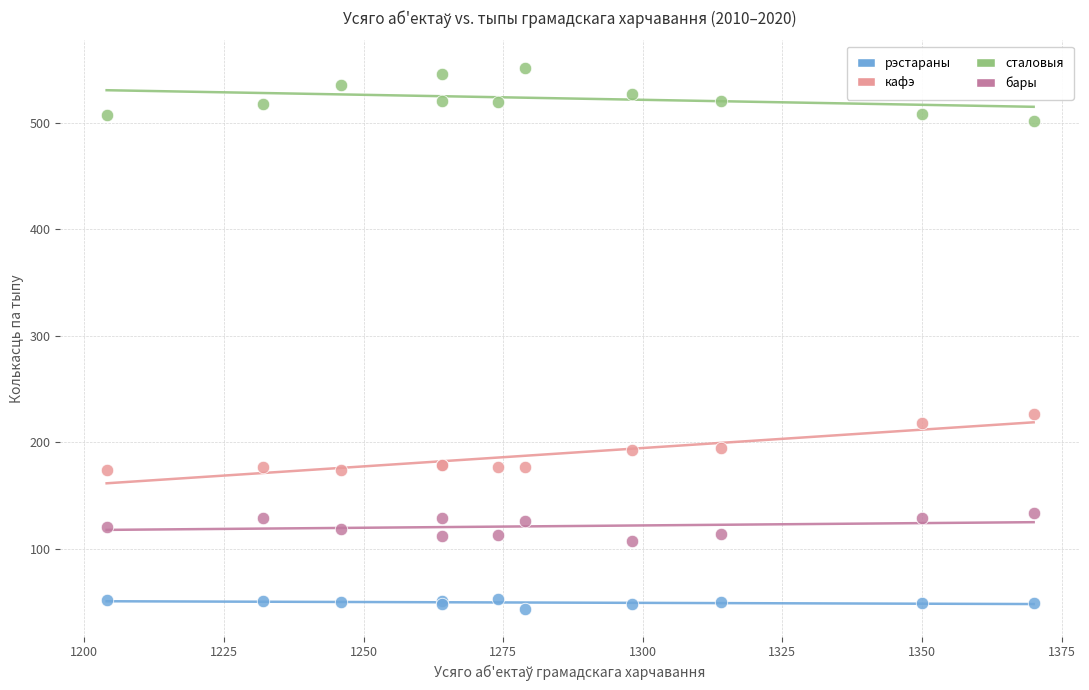

Across all series, what Y value is closest to 297?

227